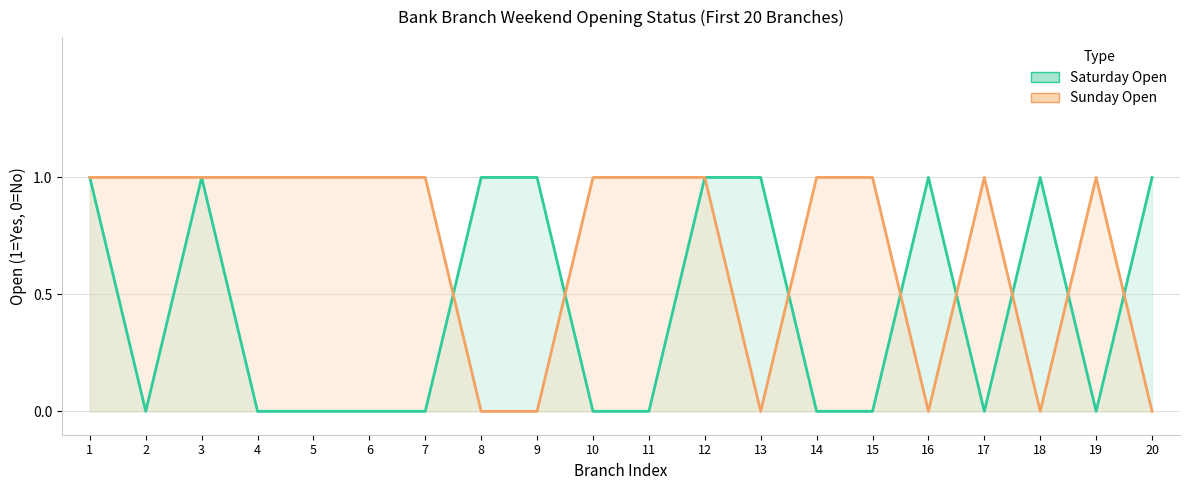

True or false: Saturday Open has more than 1 interior local peaks.

True